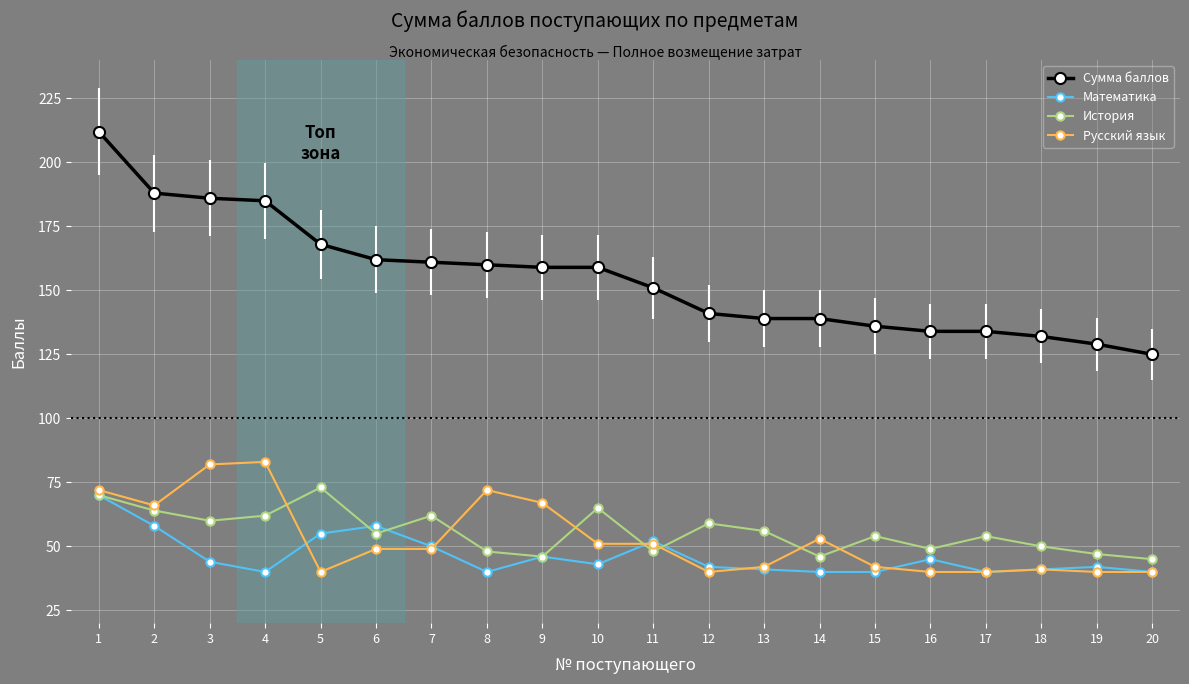

Is the value of Русский язык at 12 greater than the value of Сумма баллов at 15?

No